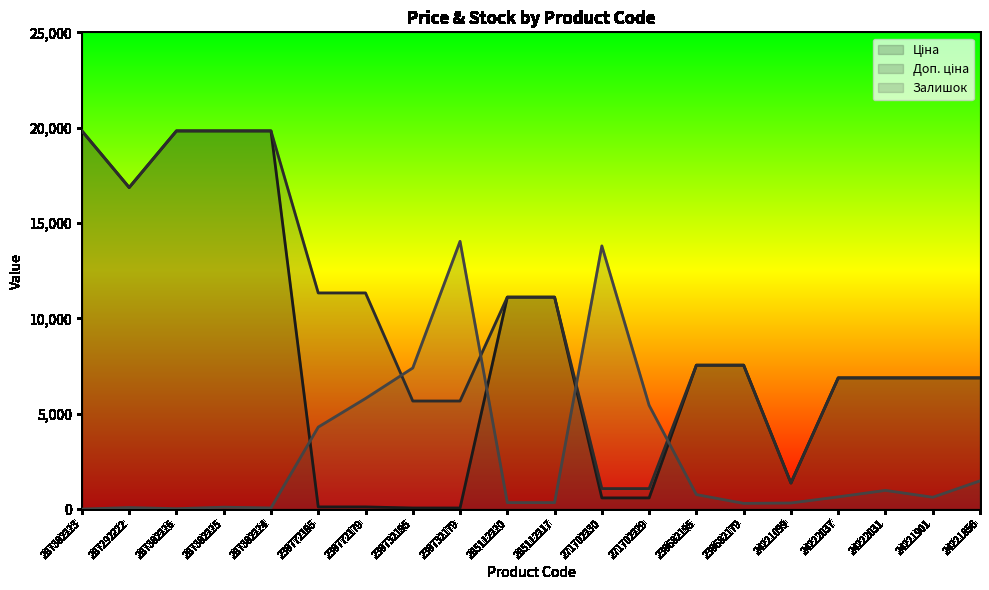

At how many categories does at least one series exceed 17439?

4